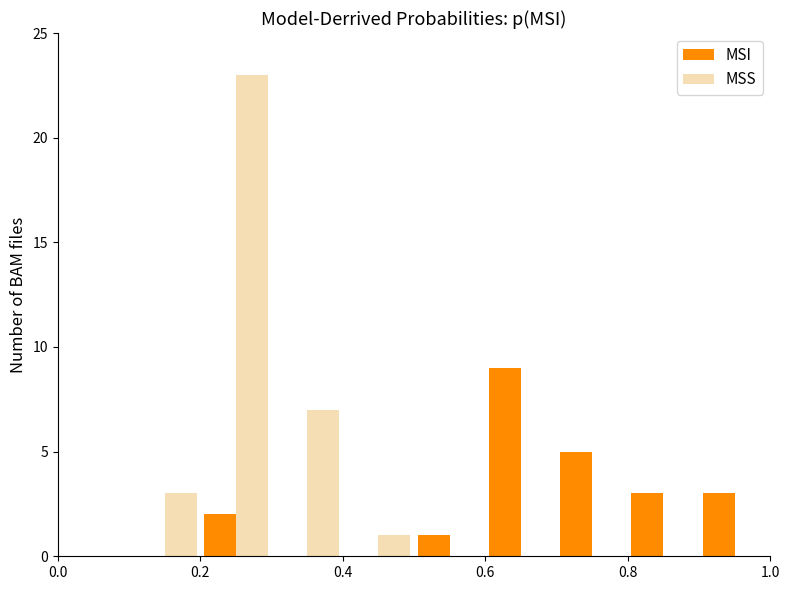

In the MSS series, which range on the x-axis has the tallest bar?

0.2 to 0.3